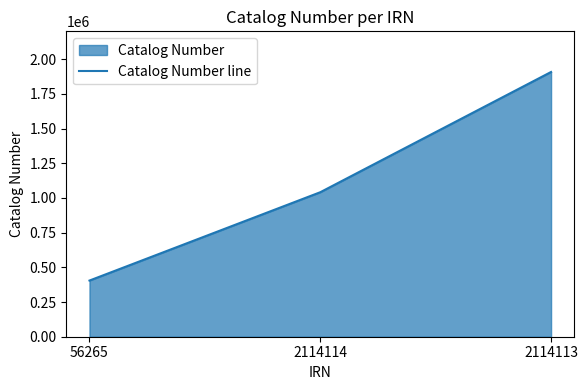

List the labels in order of value, largest first.

2114113, 2114114, 56265